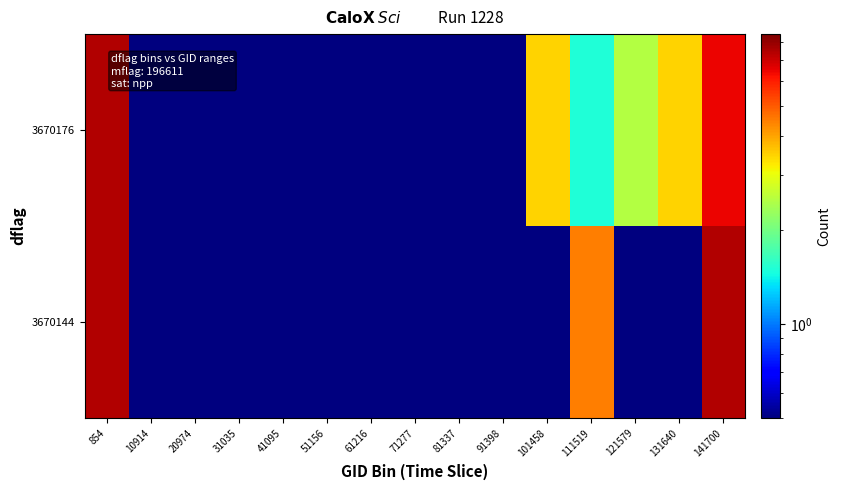

Reading right to left, extract all data points from this chart.

3670144: 141700=7.5	131640=0.5	121579=0.5	111519=4.5	101458=0.5	91398=0.5	81337=0.5	71277=0.5	61216=0.5	51156=0.5	41095=0.5	31035=0.5	20974=0.5	10914=0.5	854=7.5
3670176: 141700=6.5	131640=3.5	121579=2.5	111519=1.5	101458=3.5	91398=0.5	81337=0.5	71277=0.5	61216=0.5	51156=0.5	41095=0.5	31035=0.5	20974=0.5	10914=0.5	854=7.5